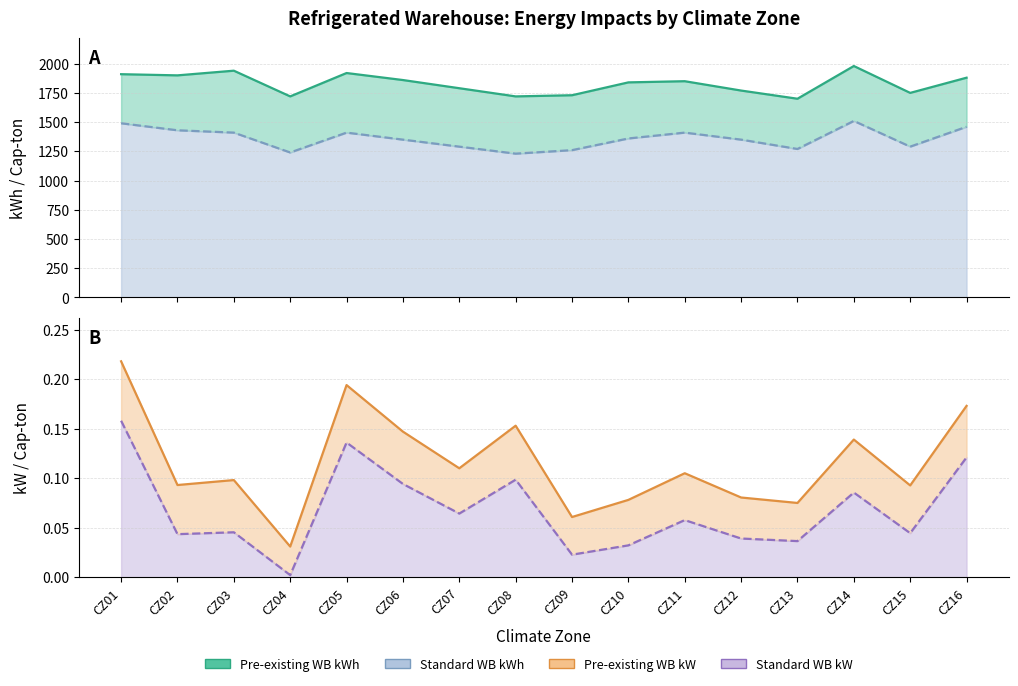

Rank the series at CZ07 from highest to lowest value.

Pre-existing WB kWh, Standard WB kWh, Pre-existing WB kW, Standard WB kW